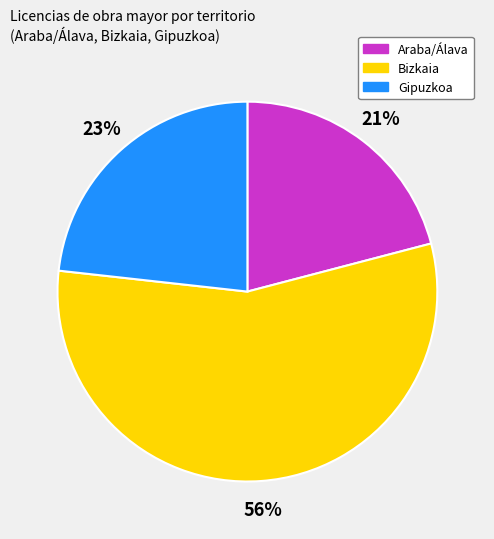

Rank the categories by value from lowest to highest.

Araba/Álava, Gipuzkoa, Bizkaia